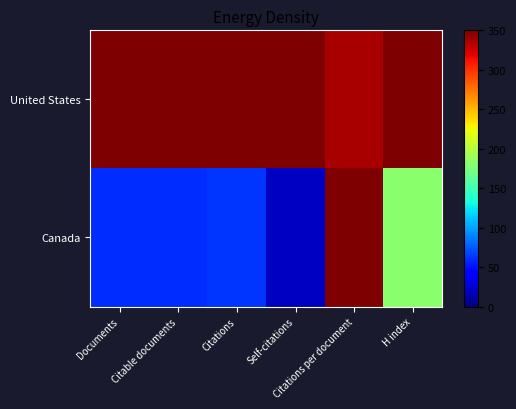

How many data points does each series have?

6